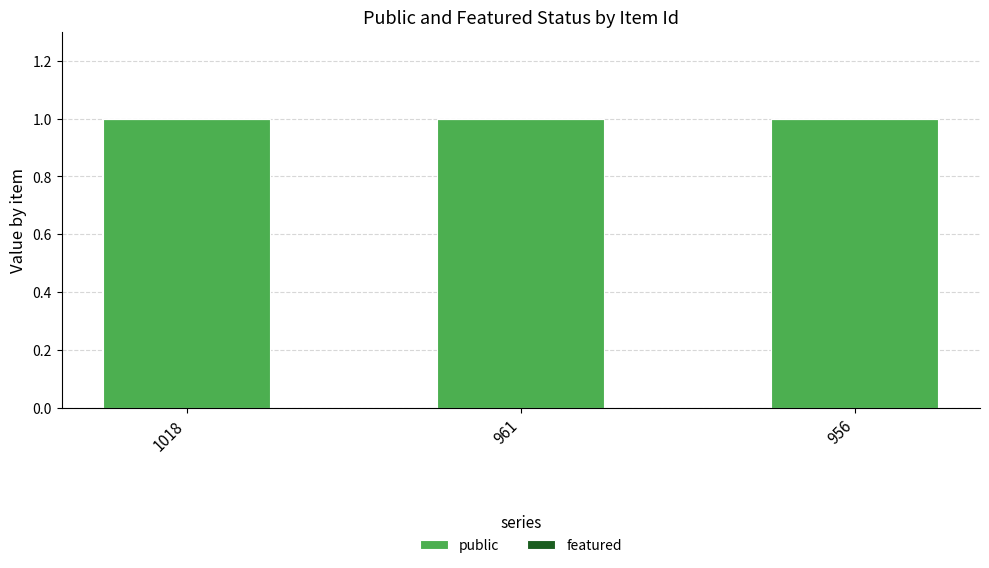

What is the average value of the public series?

1